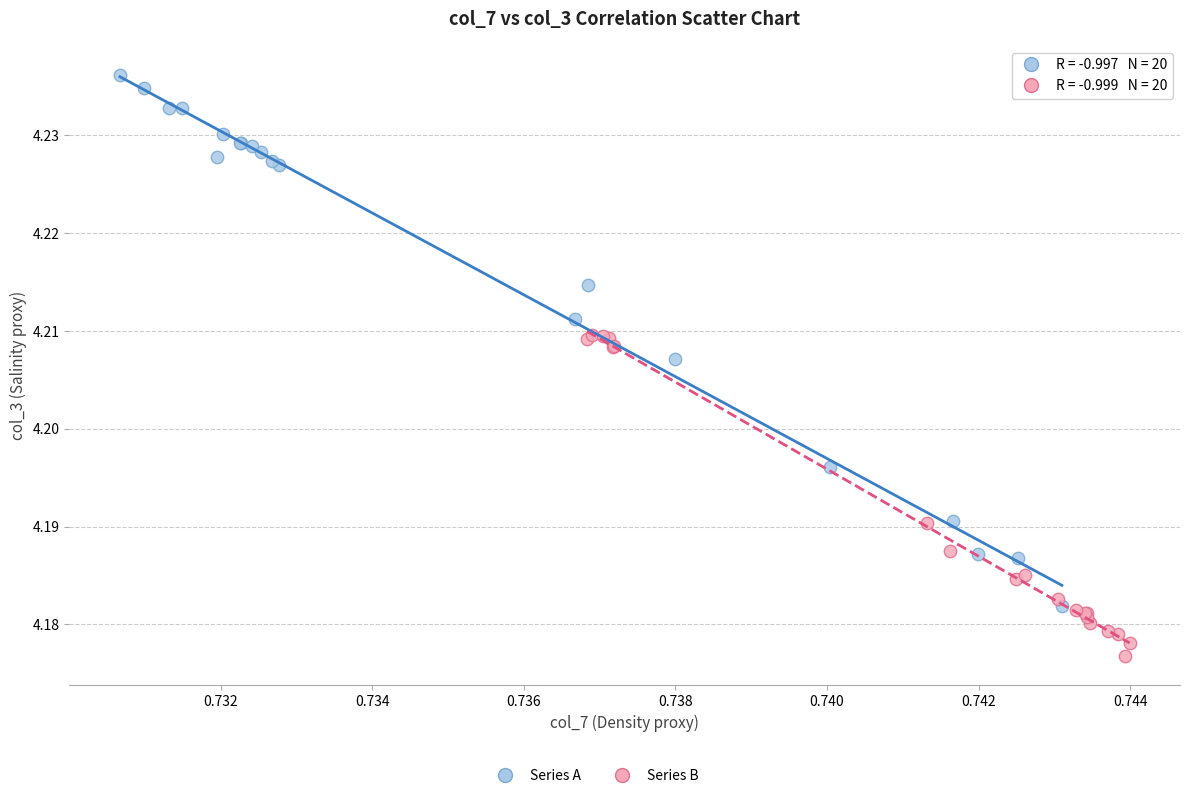

Which series contains the lowest Y value?

Series B